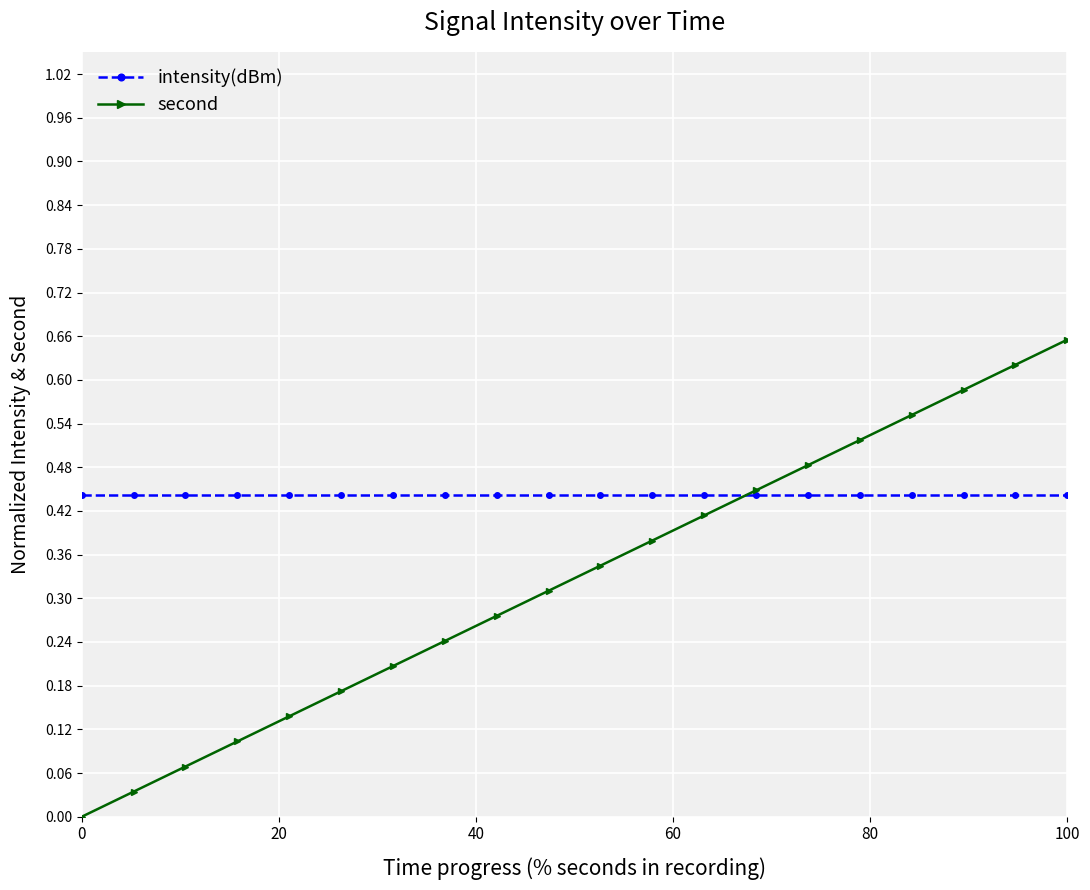

What is the sum of all second values?

6.6